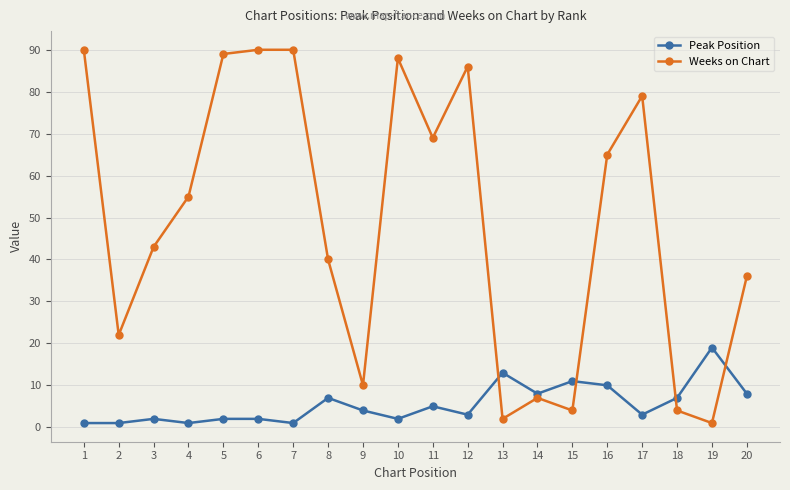

Where do Peak Position and Weeks on Chart first cross each other?

12 and 13